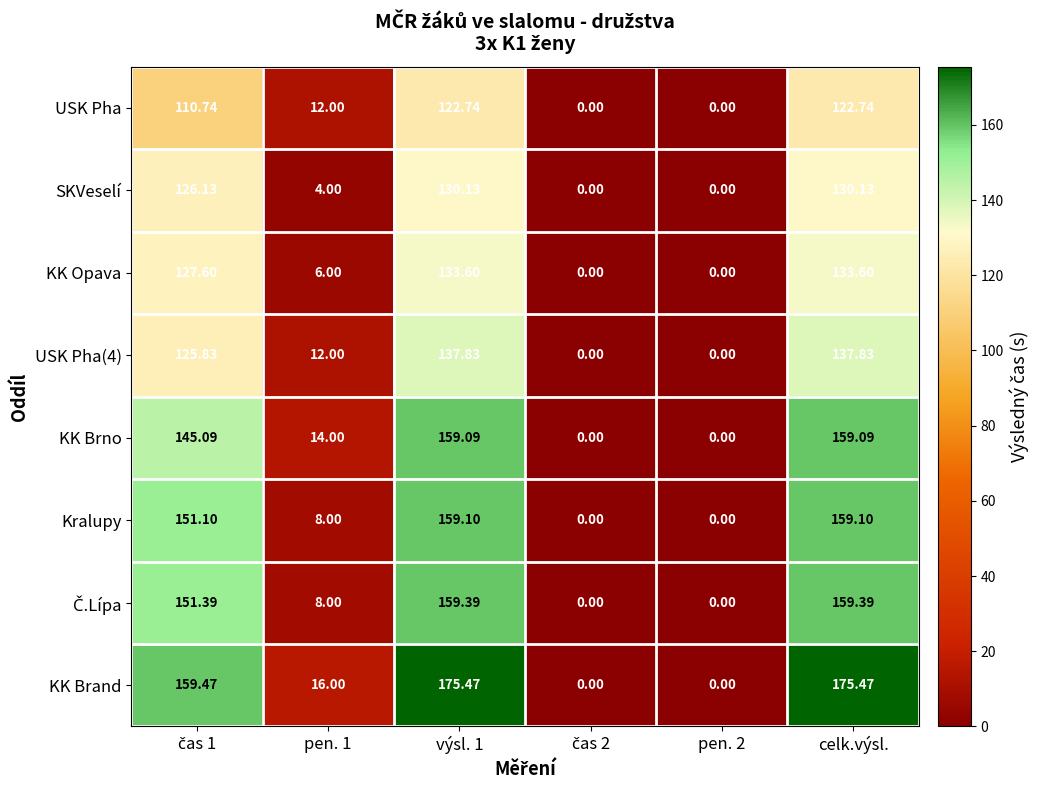

Which series has the largest total across all categories?

KK Brand